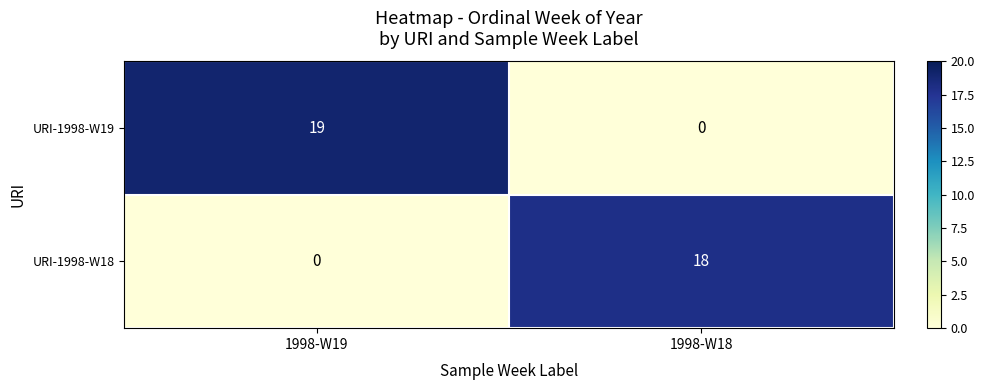

What is the sum of the URI-1998-W19 values at 1998-W18 and 1998-W19?

19